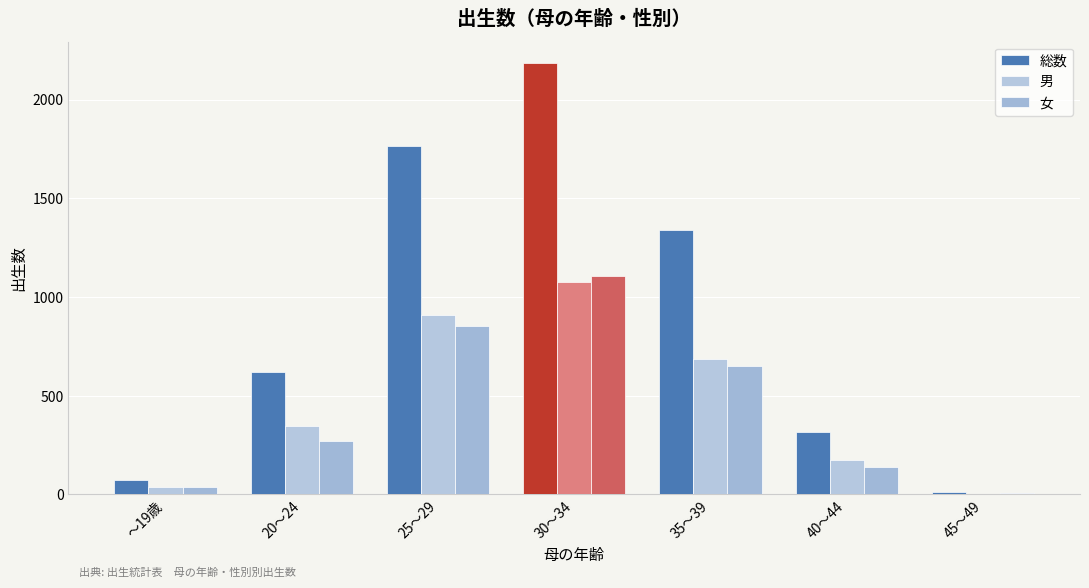

What is the value of the 総数 bar at the 4th from the left?

2184